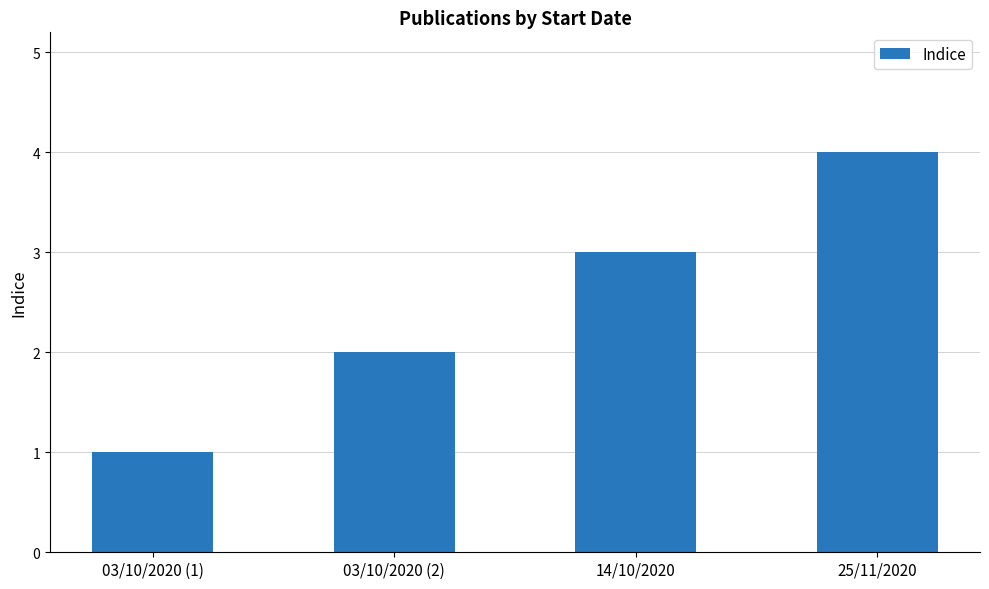

True or false: the data shows 1 at 03/10/2020 (1).

True